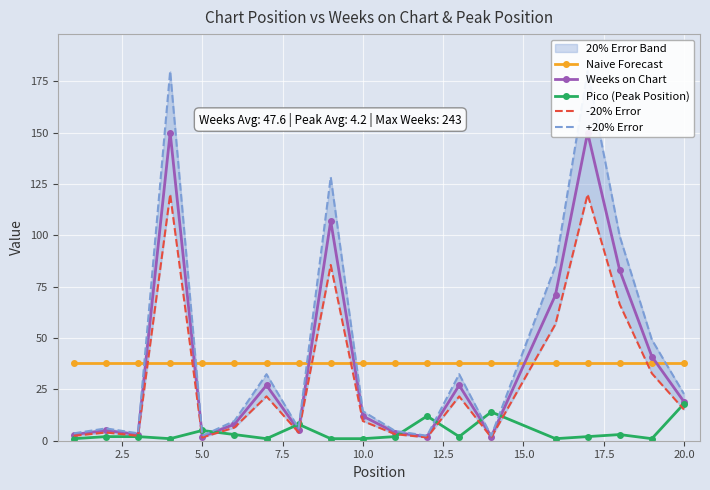

At how many categories does at least one series exceed 129?

2